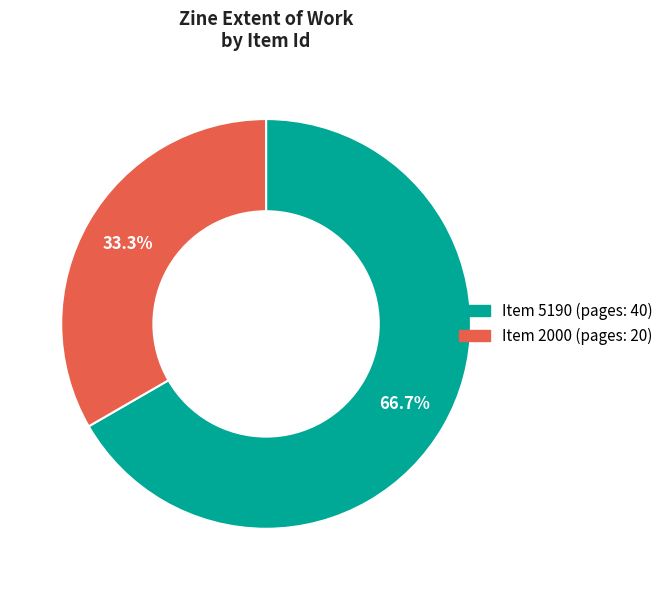

How many segments does this pie chart have?

2